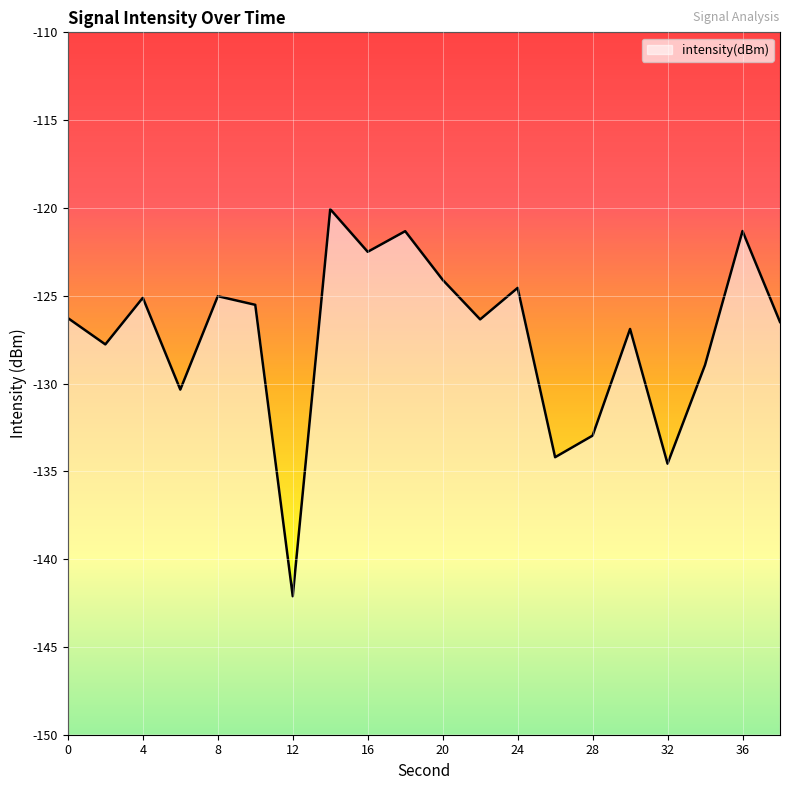

Is it true that the value at 30 is -81.1?

False